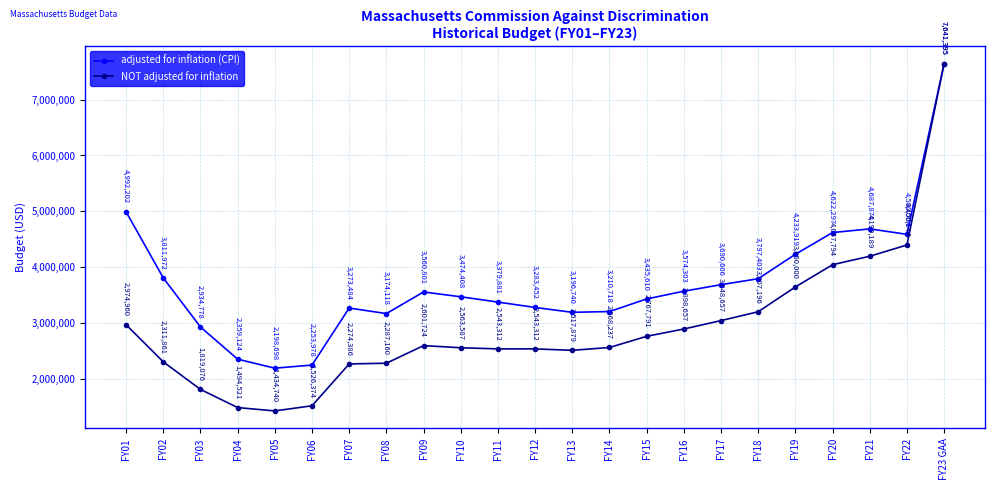

The NOT adjusted for inflation series shows 590984 at FY03. True or false?

False